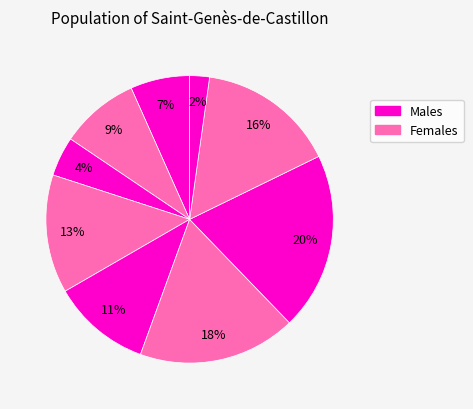

To the nearest percent, what is the difference between the largest and smallest slice percentages?

18%